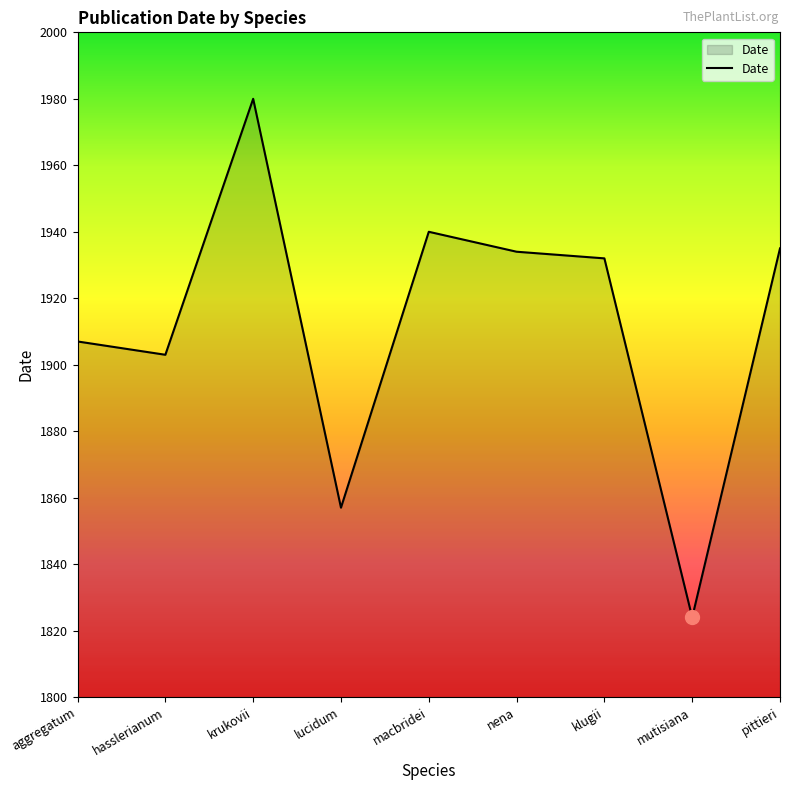

What is the greatest value displayed?

1980